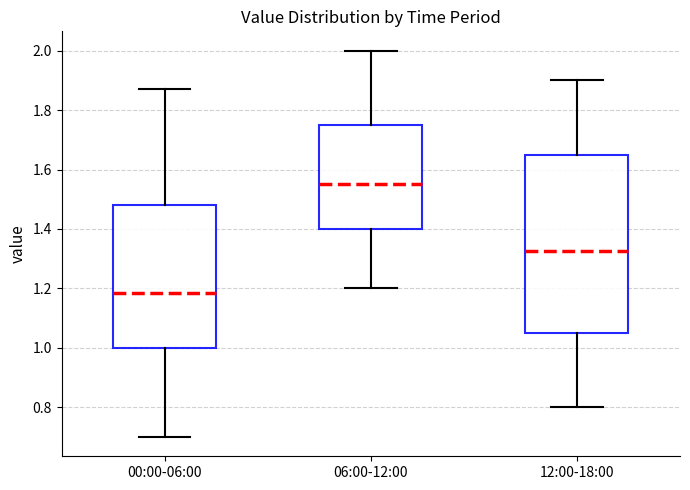

Where does the upper whisker of the box for 00:00-06:00 end on the y-axis? The values are not printed on the chart, so give them approximately, as read against the axis.

1.88